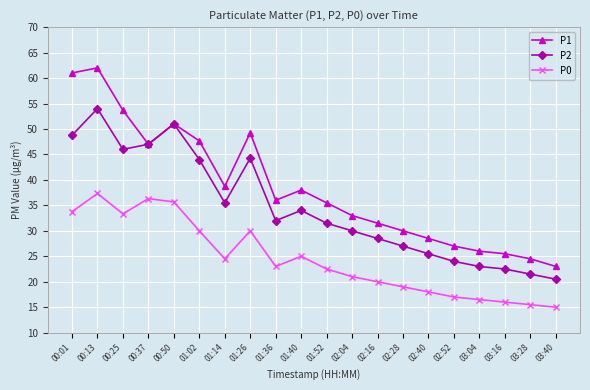

True or false: P2 and P0 cross at least once.

False